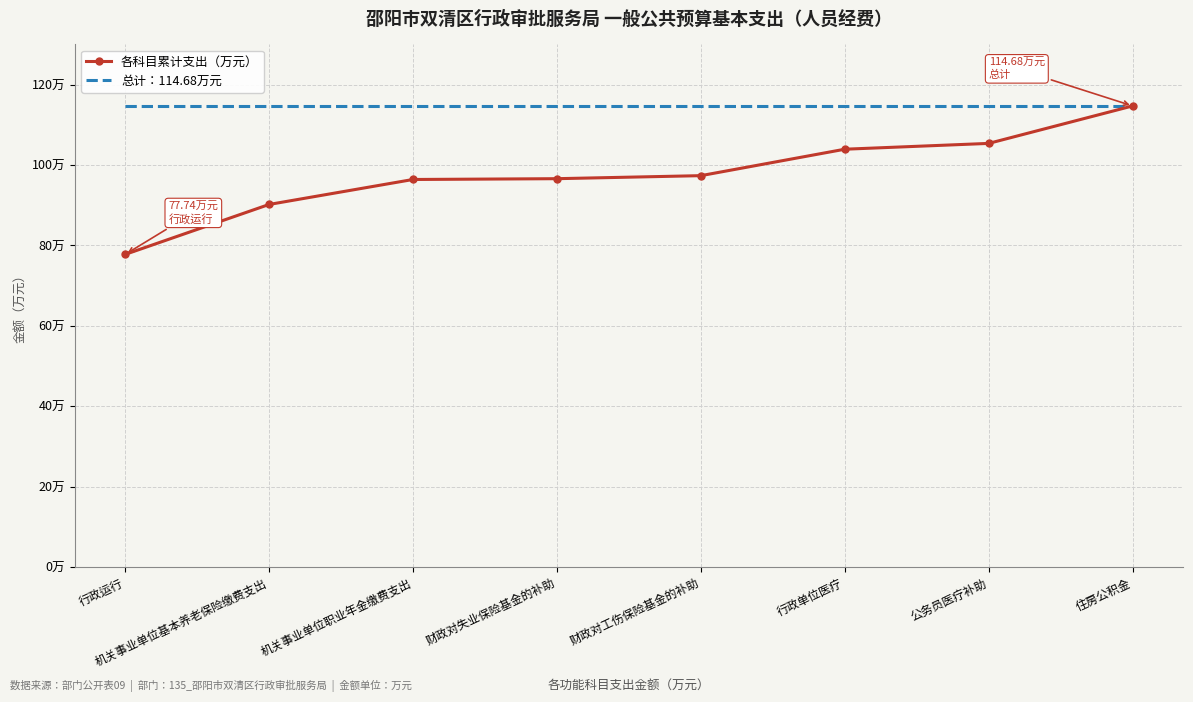

Between 财政对工伤保险基金的补助 and 机关事业单位职业年金缴费支出, which is larger?

财政对工伤保险基金的补助